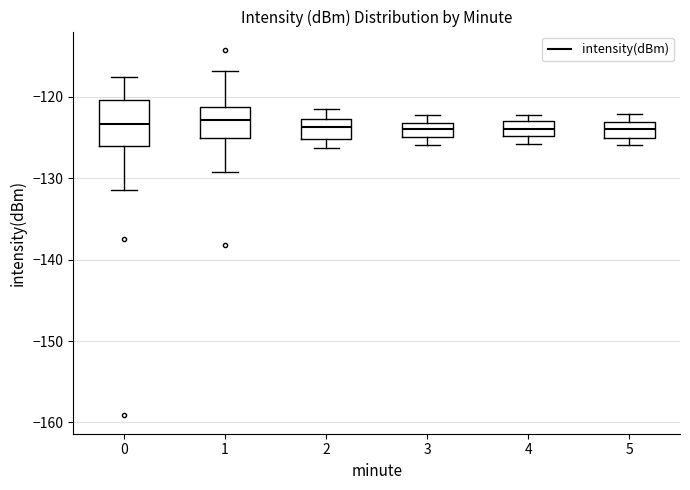

Reading left to right, read every box against the y-axis: the position of its median line, the range the box covers, and the ends of its whiskers. The values are not printed on the chart, so give them approximately, as read against the axis.

0: median -123, box -126 to -120, whiskers -131 to -118
1: median -123, box -125 to -121, whiskers -129 to -117
2: median -124, box -125 to -123, whiskers -126 to -121
3: median -124, box -125 to -123, whiskers -126 to -122
4: median -124, box -125 to -123, whiskers -126 to -122
5: median -124, box -125 to -123, whiskers -126 to -122